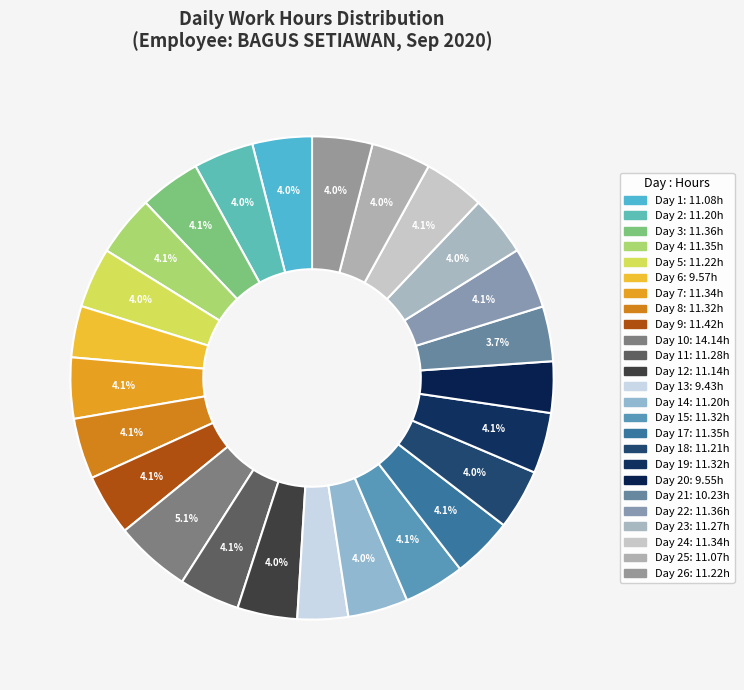

How many segments does this pie chart have?

25